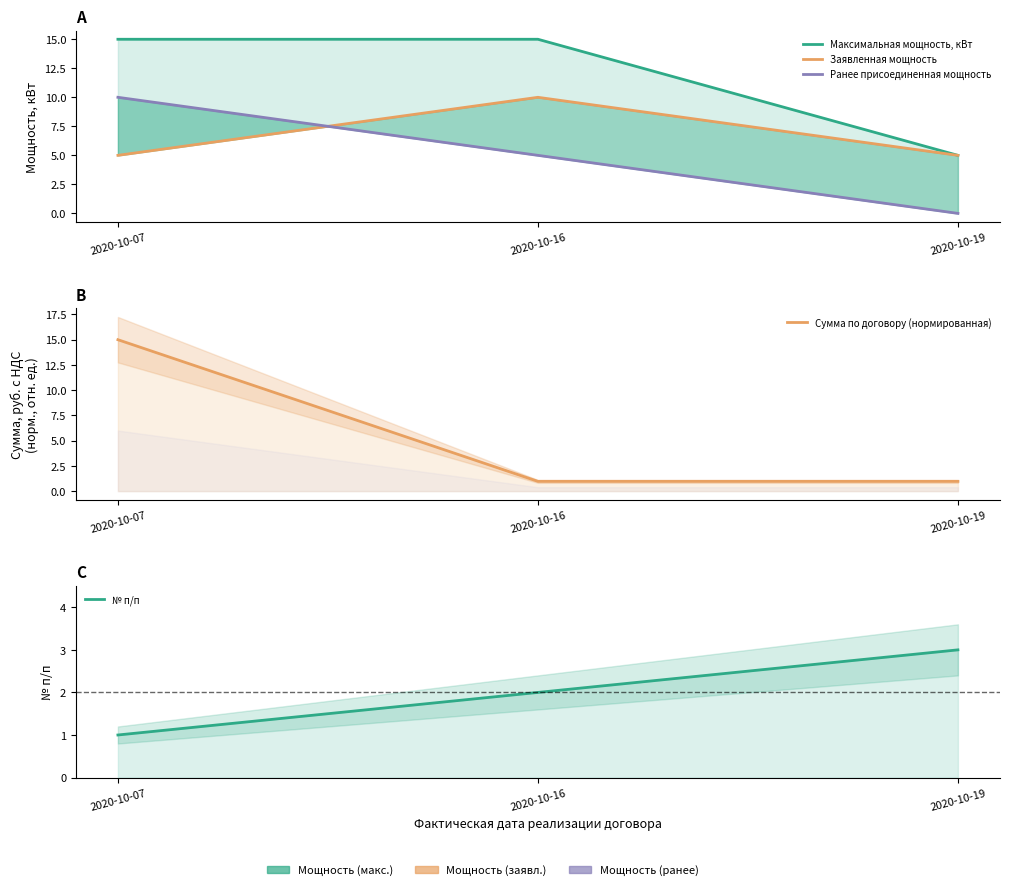

Which series has the widest spread of values?

Сумма по договору (нормированная)